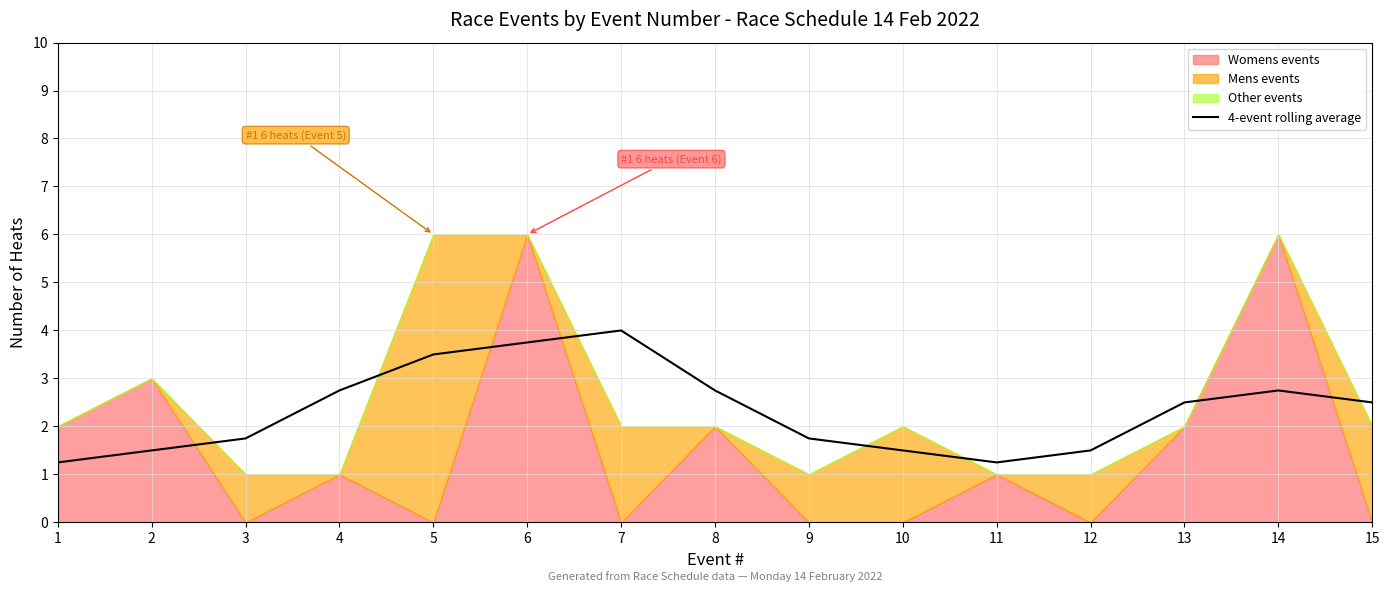

What is the average value?

2.3